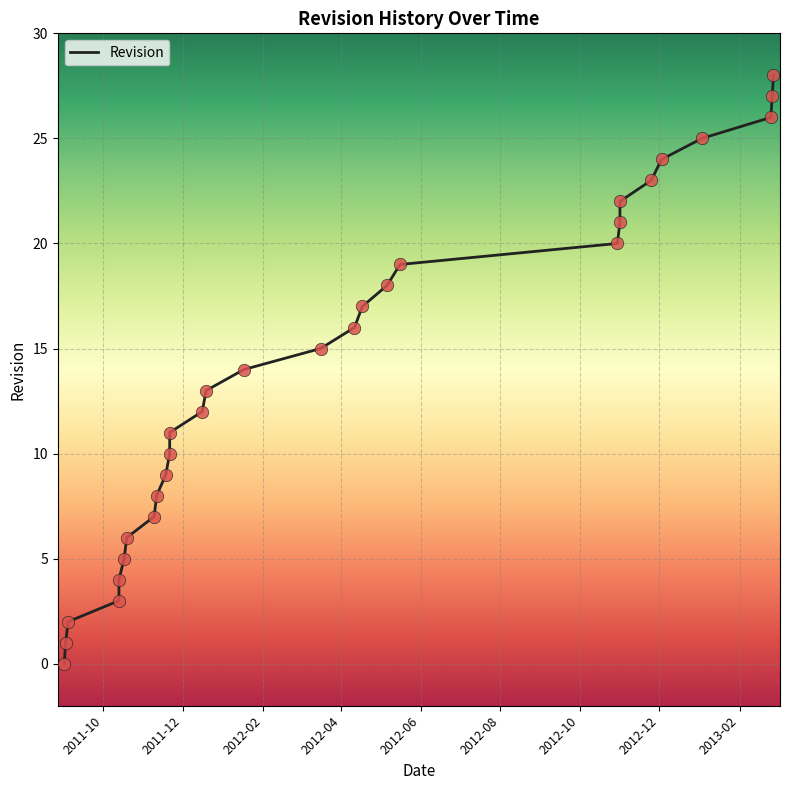

What is the change in value from 2011-12-19 to 2012-11-25?

+10